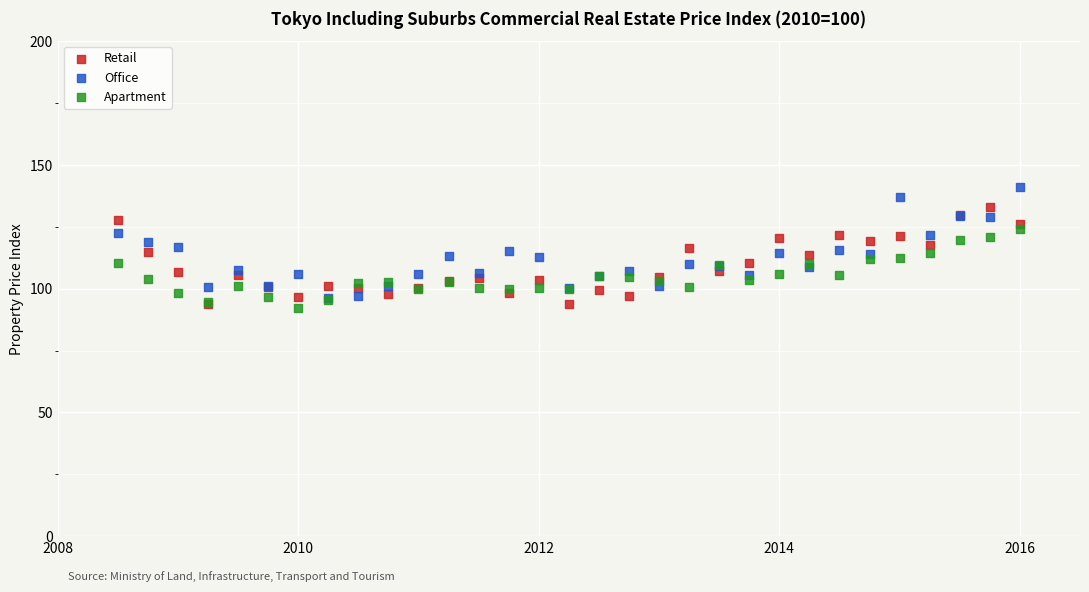

What are all the series names shown in the legend?

Retail, Office, Apartment